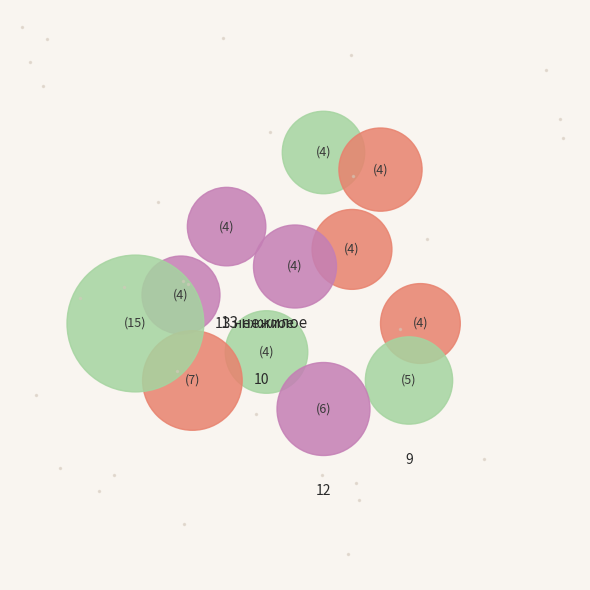

How many slices are in this pie chart?

12